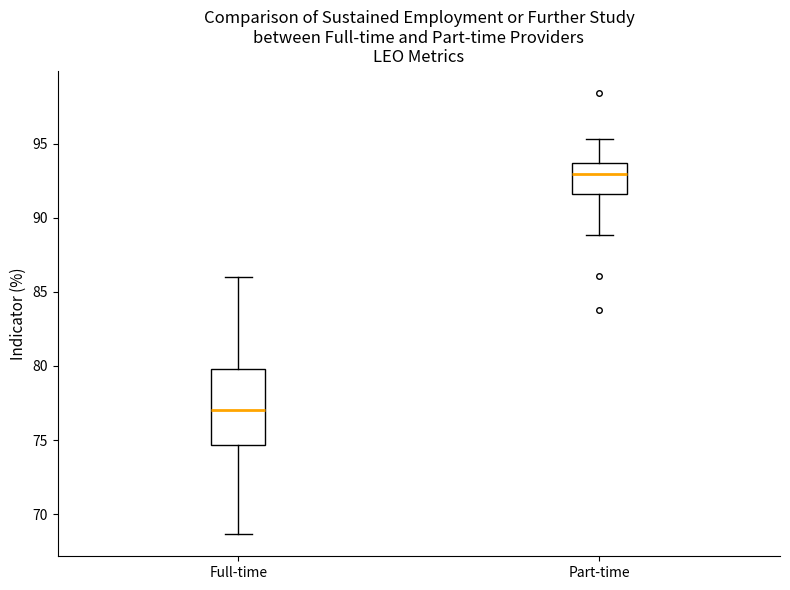

Reading left to right, read every box against the y-axis: the position of its median line, the range the box covers, and the ends of its whiskers. The values are not printed on the chart, so give them approximately, as read against the axis.

Full-time: median 77.0, box 74.5 to 80.0, whiskers 68.5 to 86.0
Part-time: median 93.0, box 91.5 to 93.5, whiskers 89.0 to 95.5